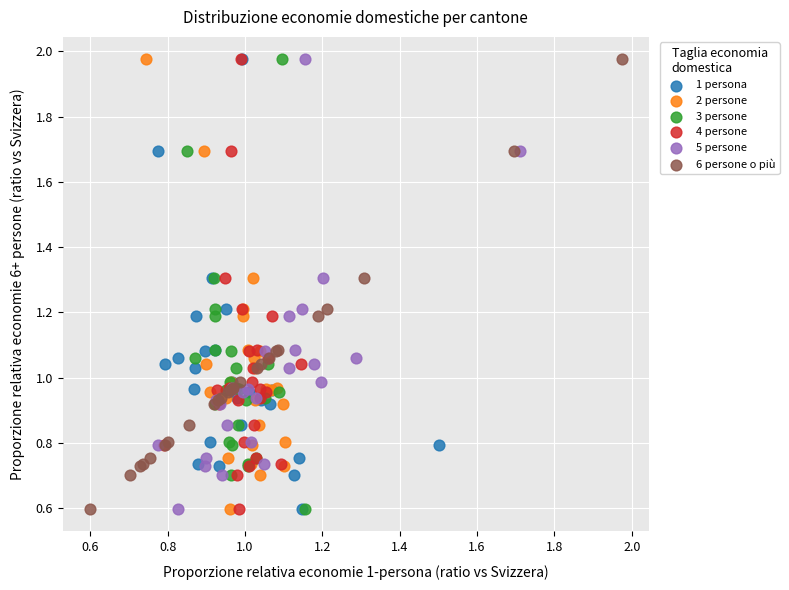

What are all the series names shown in the legend?

1 persona, 2 persone, 3 persone, 4 persone, 5 persone, 6 persone o più